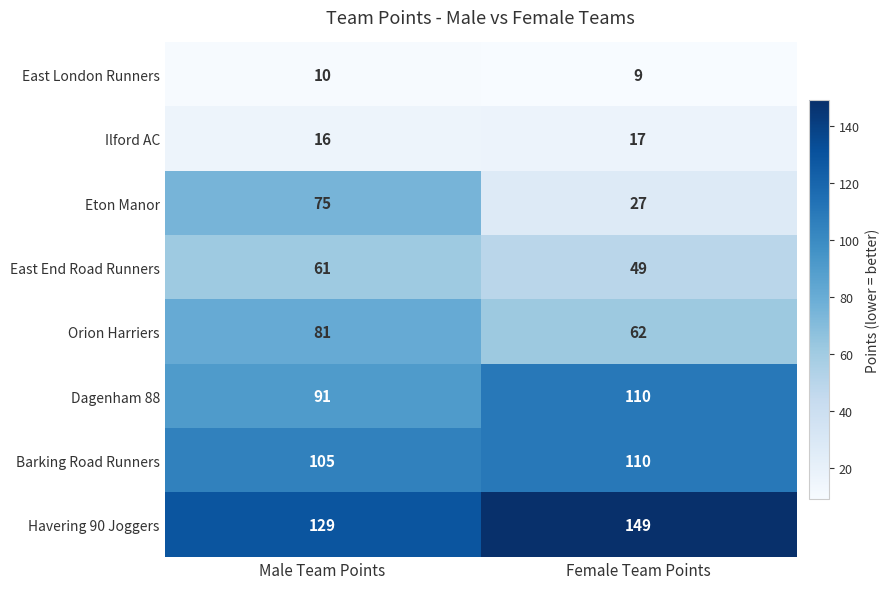

Which series has the widest spread of values?

Eton Manor